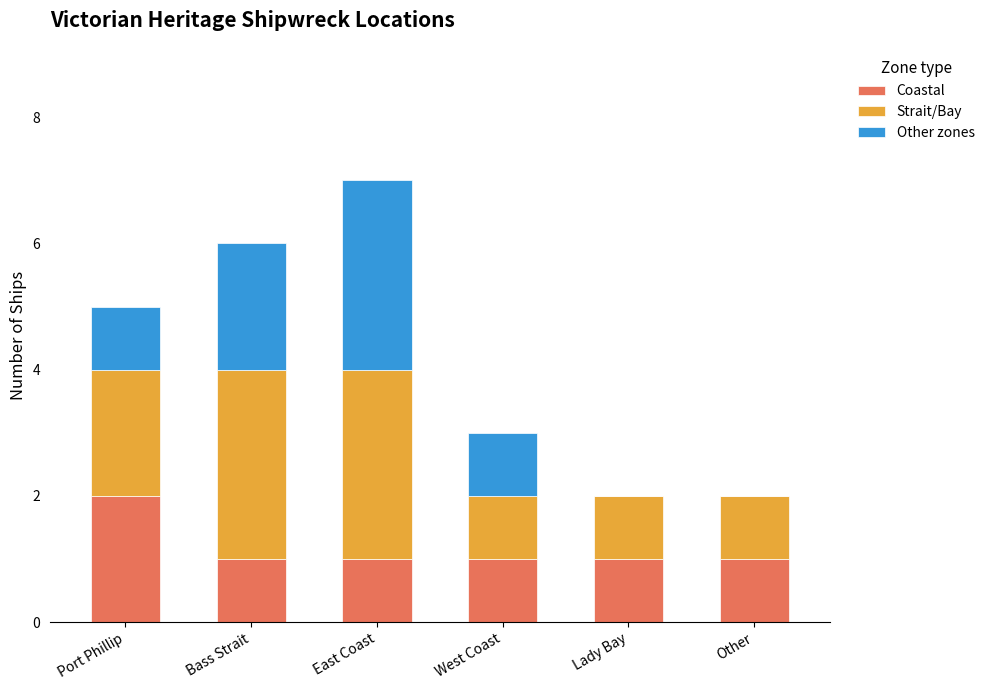

At which category is the sum across all series the highest?

East Coast